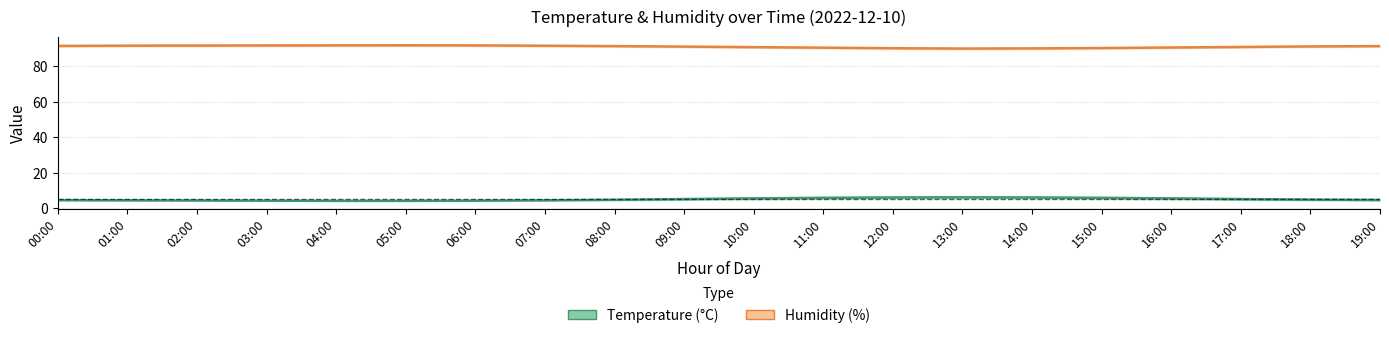

Which category has the lowest value in the Temperature series?

04:00